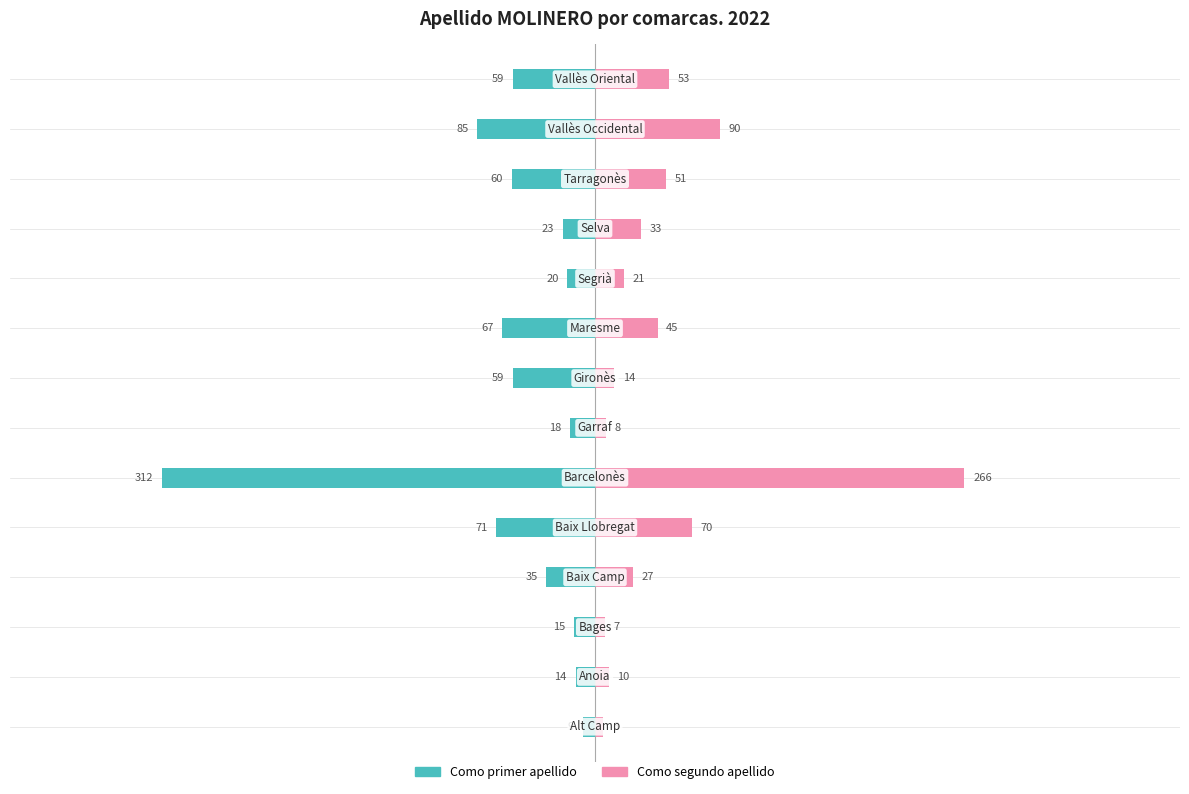

The Como primer apellido series shows -51 at 3. True or false?

False